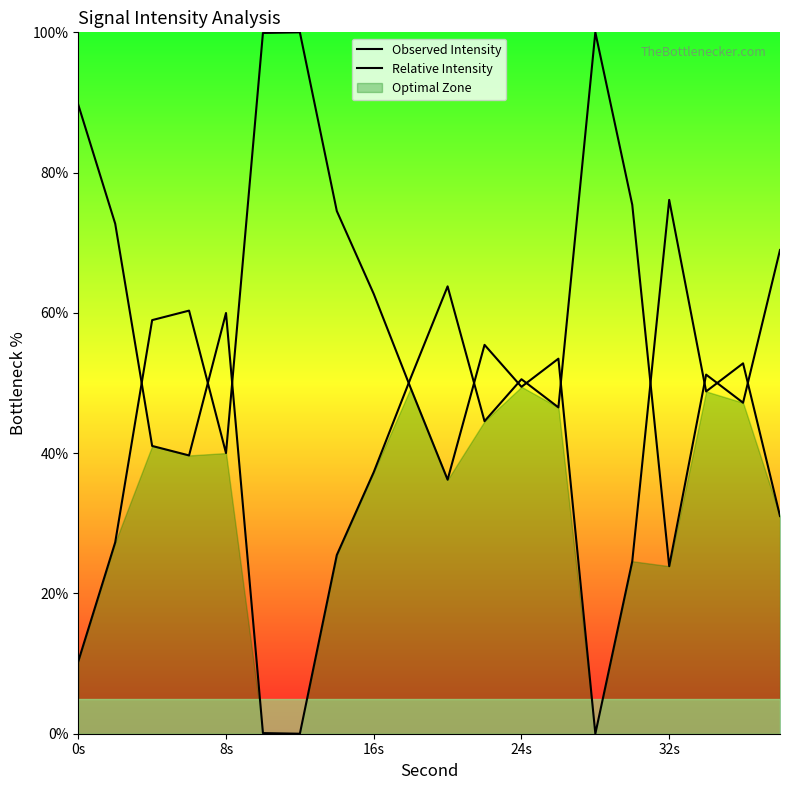

How many lines are shown in the chart?

2